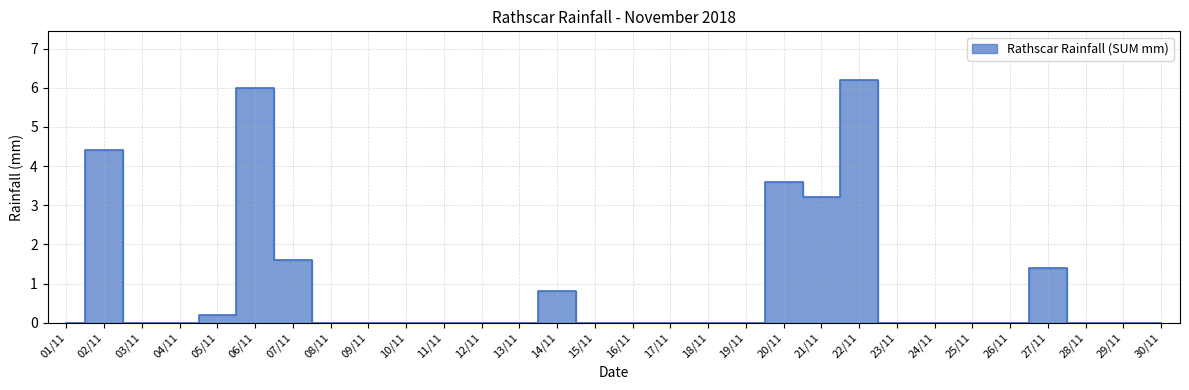

What is the label of the 18th point from the left?

18/11